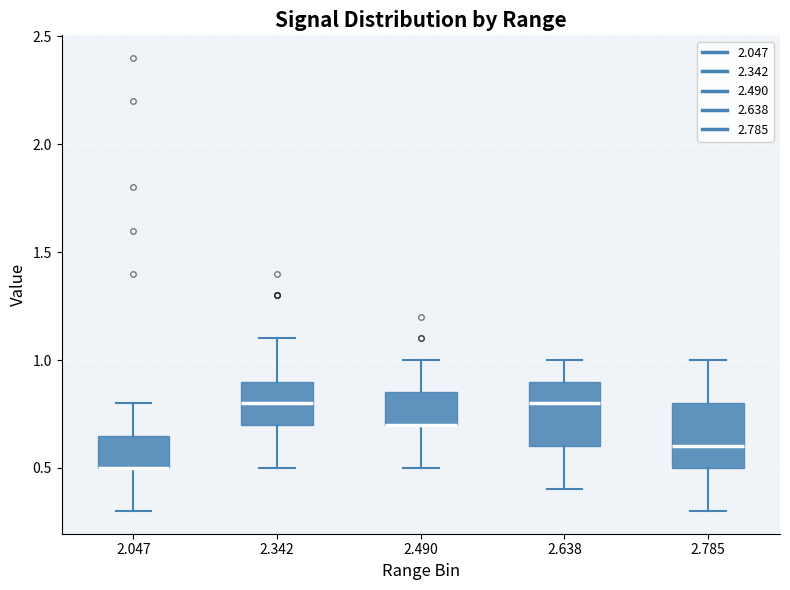

Reading left to right, transcribe this box plot: for each box, give where its median line is, the range the box spans, and where its two whiskers end, as read against the y-axis. The values are not printed on the chart, so give them approximately, as read against the axis.

2.047: median 0.50 (drawn on the box's lower edge), box 0.50 to 0.65, whiskers 0.30 to 0.80
2.342: median 0.80, box 0.70 to 0.90, whiskers 0.50 to 1.10
2.490: median 0.70 (drawn on the box's lower edge), box 0.70 to 0.85, whiskers 0.50 to 1.00
2.638: median 0.80, box 0.60 to 0.90, whiskers 0.40 to 1.00
2.785: median 0.60, box 0.50 to 0.80, whiskers 0.30 to 1.00